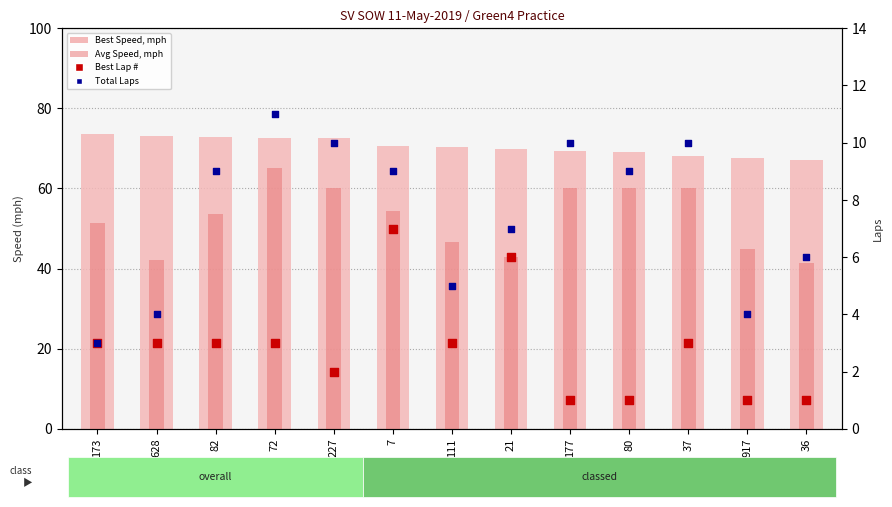

At which category is the sum across all series the highest?

72